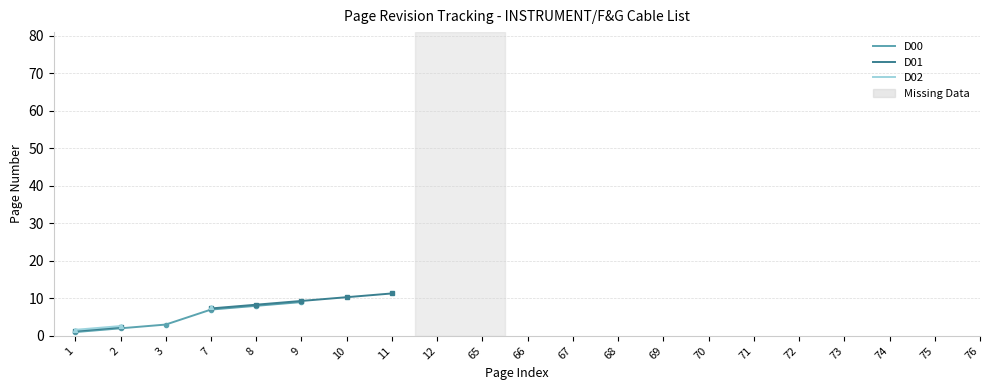

Between 1 and 68, which is larger?

68